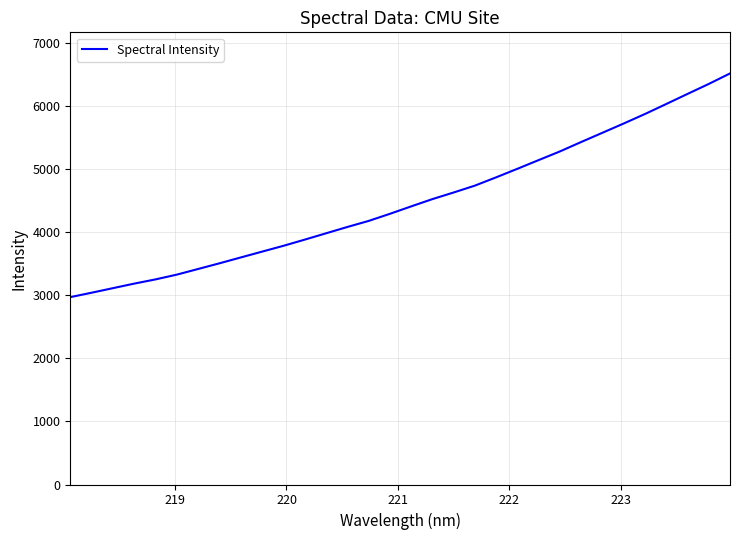

What is the maximum value shown in the chart?

6515.6